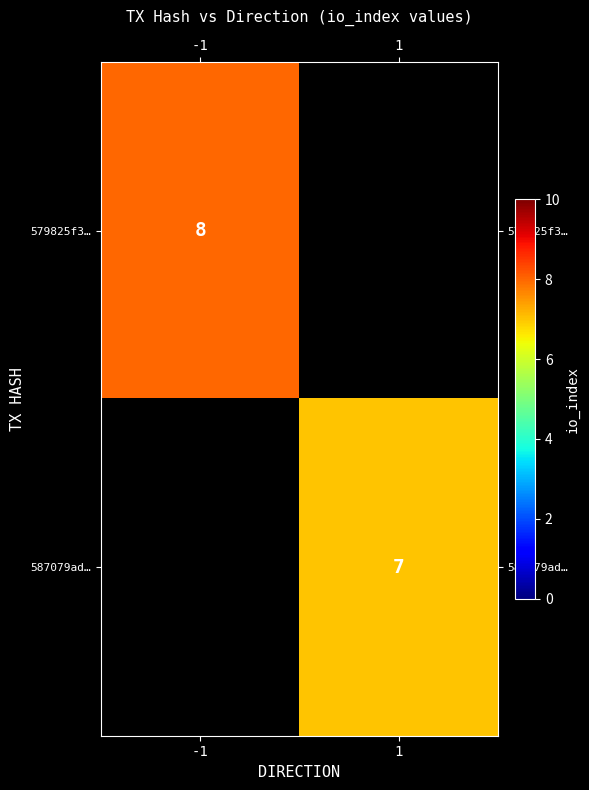

Is it true that 587079ad… equals 7 at 1?

True